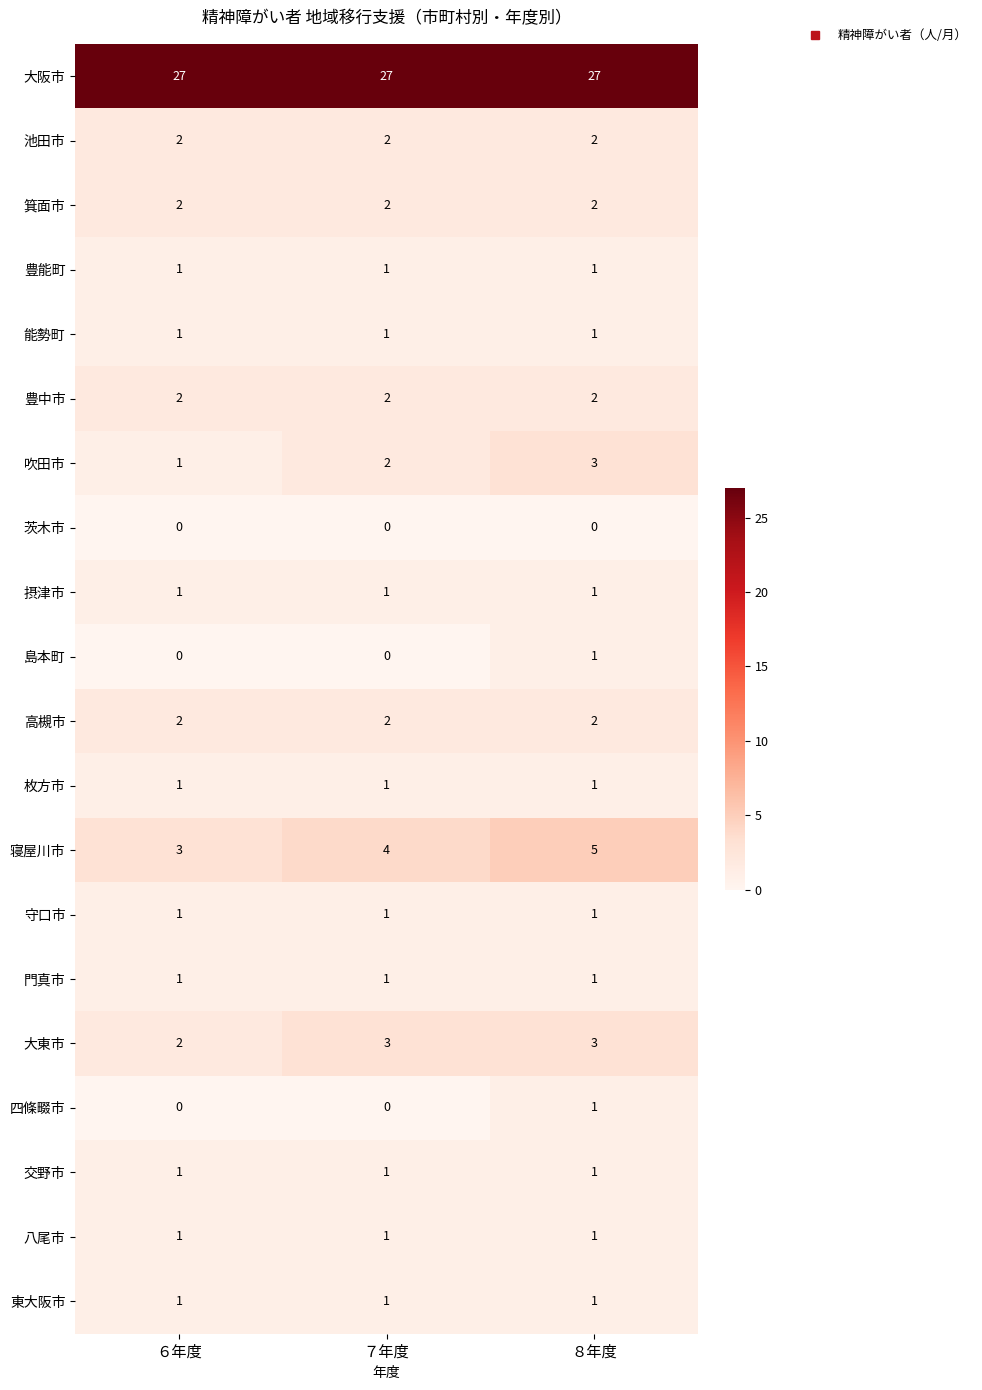

The value of 寝屋川市 at ８年度 is 2. True or false?

False